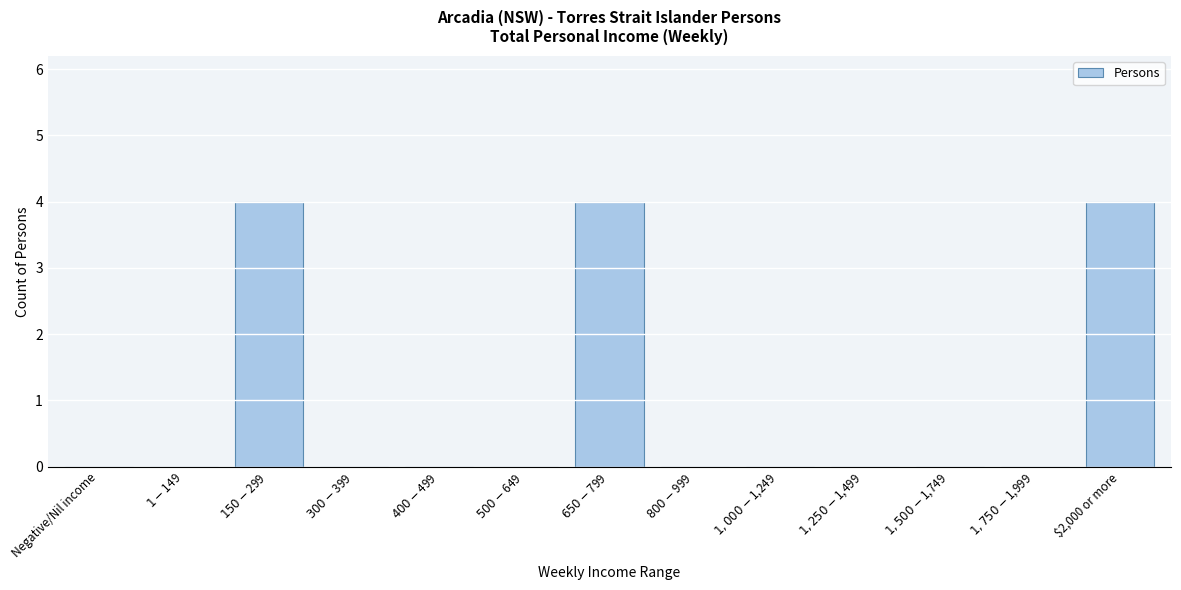

True or false: the data shows 3 at $2,000 or more.

False